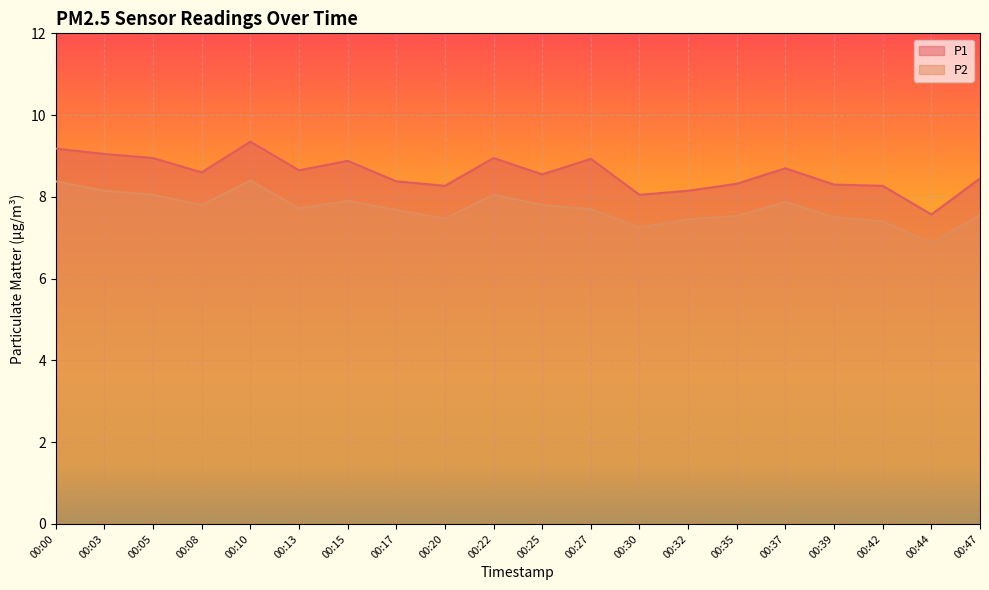

Where is the first local minimum for P2?

00:08